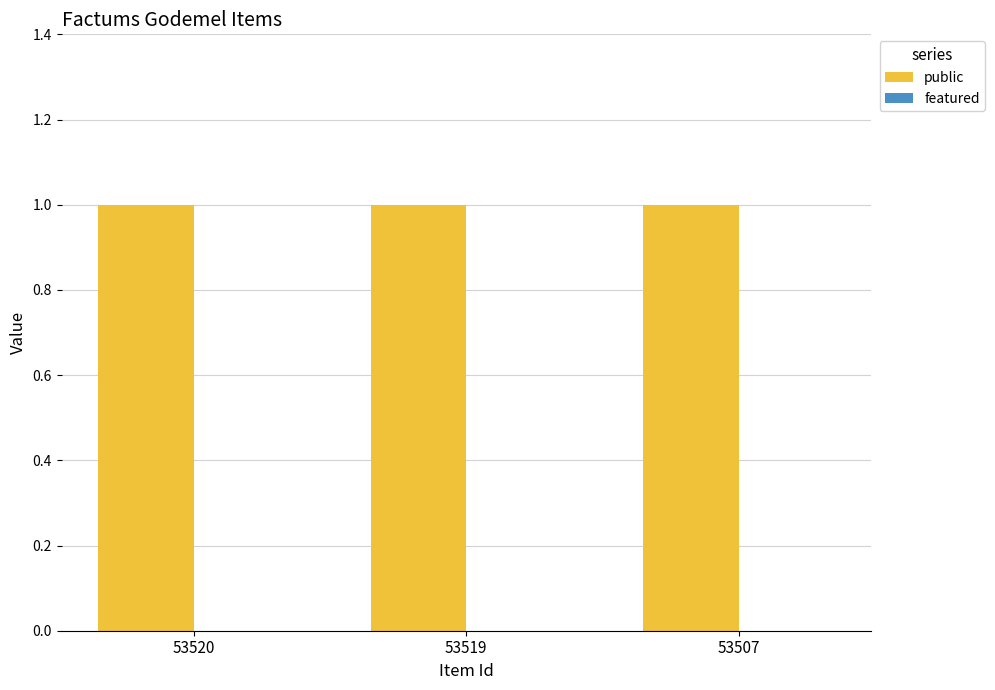

How many groups of bars are there?

3